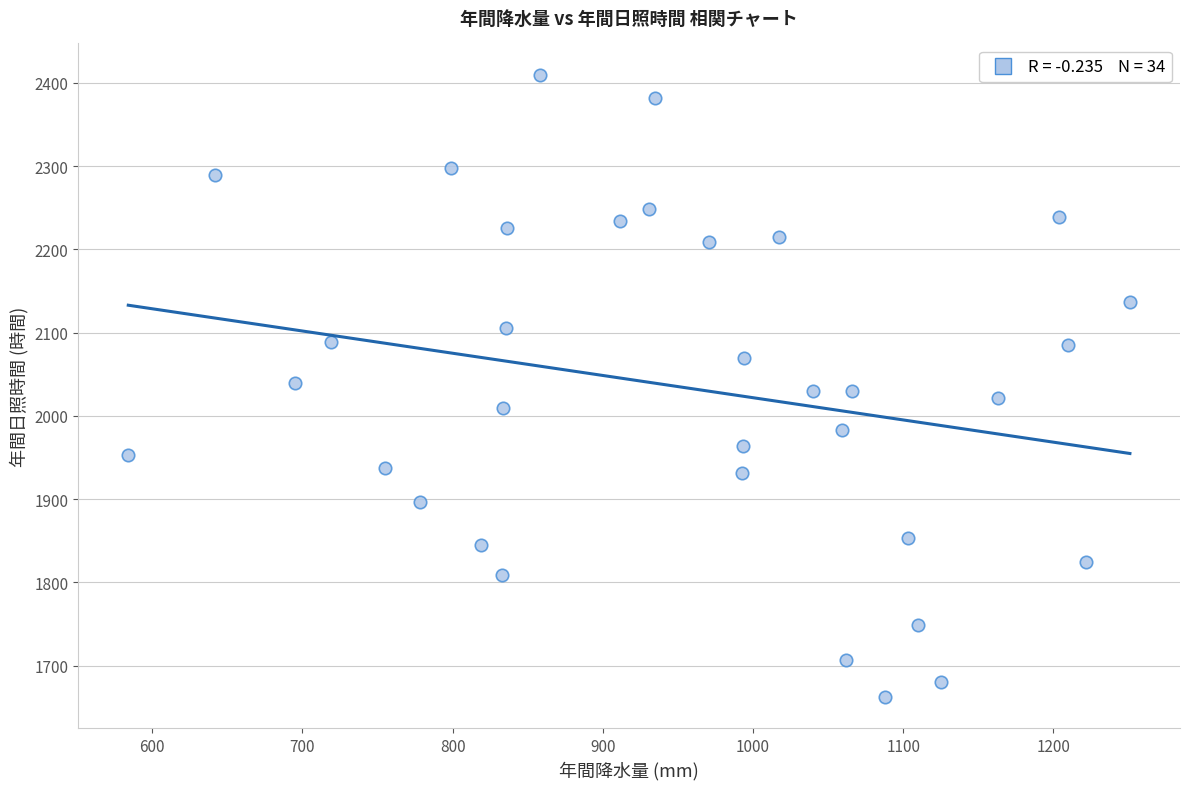

What is the range of Y values (max minus min)?

747.5